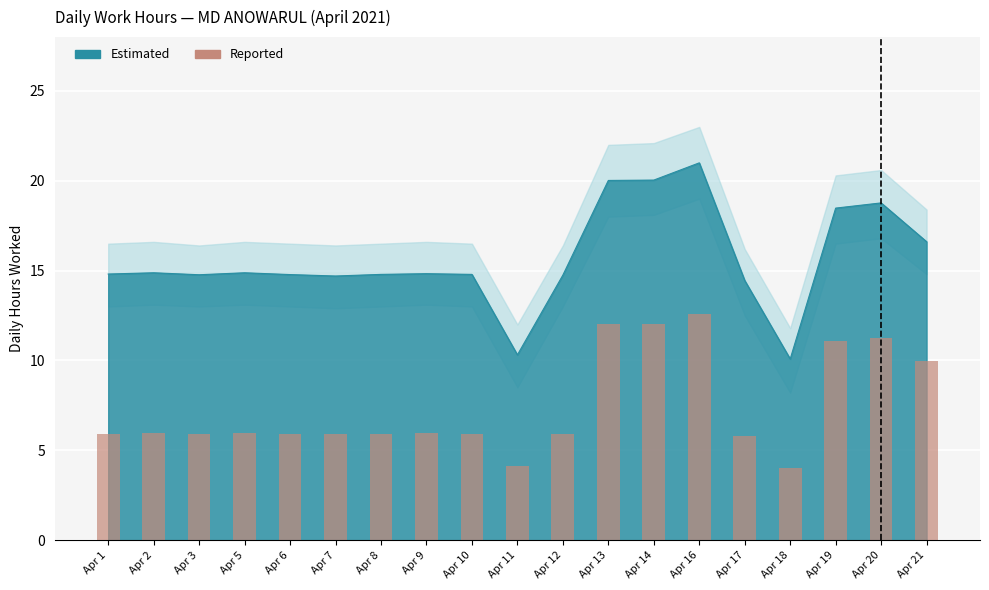

Rank the categories by value from lowest to highest.

Apr 18, Apr 11, Apr 17, Apr 7, Apr 12, Apr 3, Apr 6, Apr 8, Apr 10, Apr 1, Apr 9, Apr 2, Apr 5, Apr 21, Apr 19, Apr 20, Apr 13, Apr 14, Apr 16